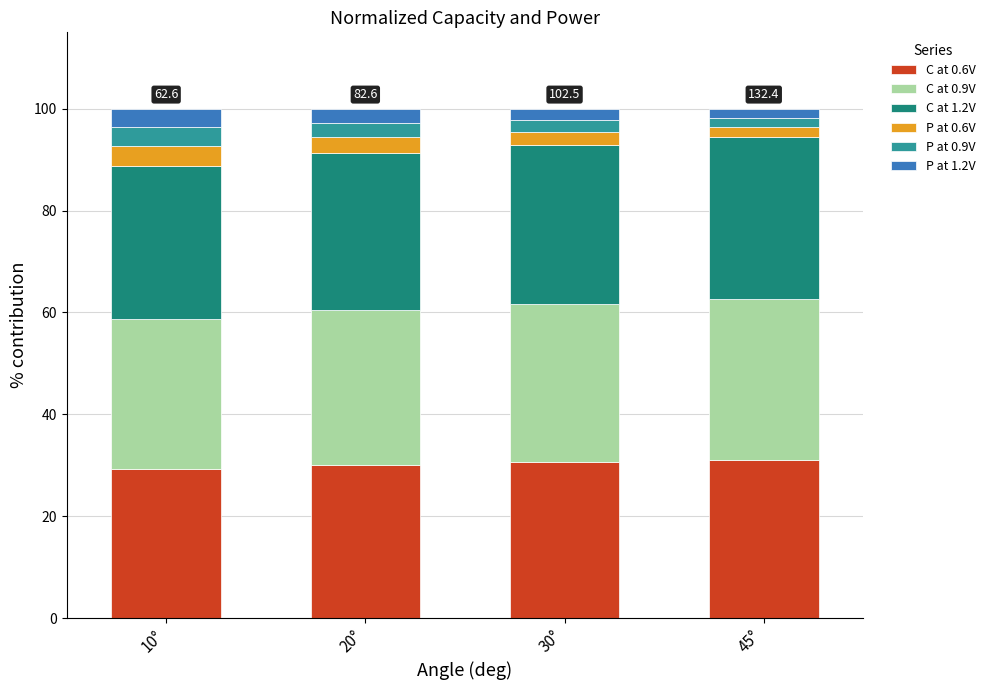

What is the sum of all C at 0.6V values?

120.9